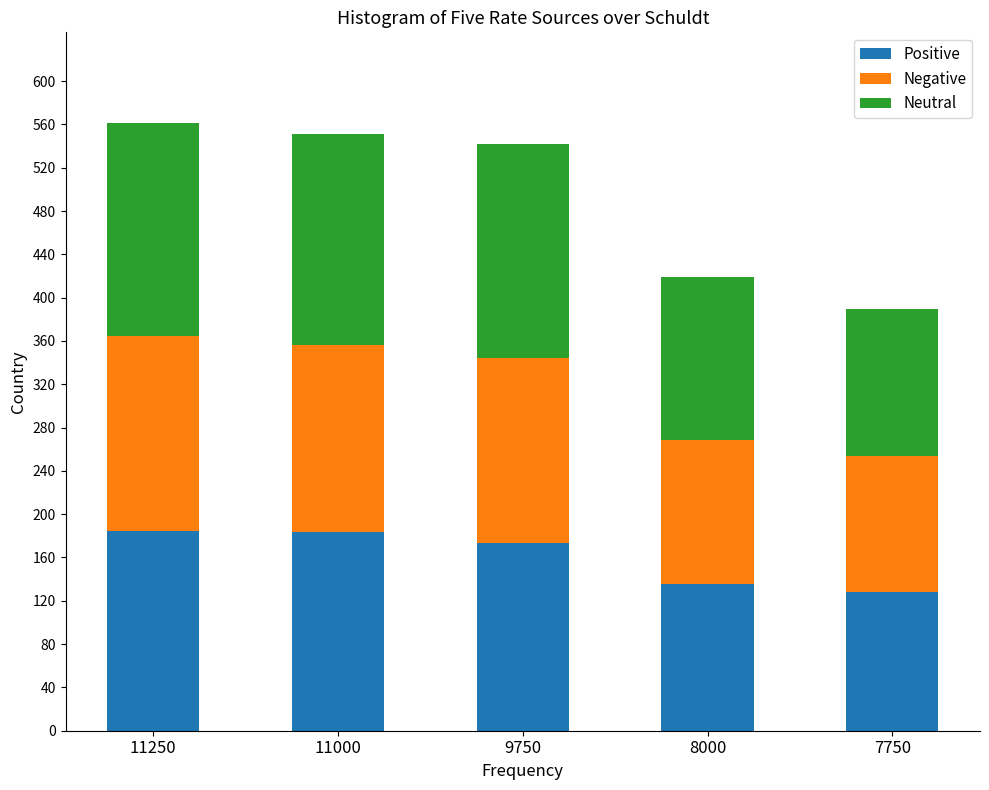

What is the sum of all Positive values?

804.8